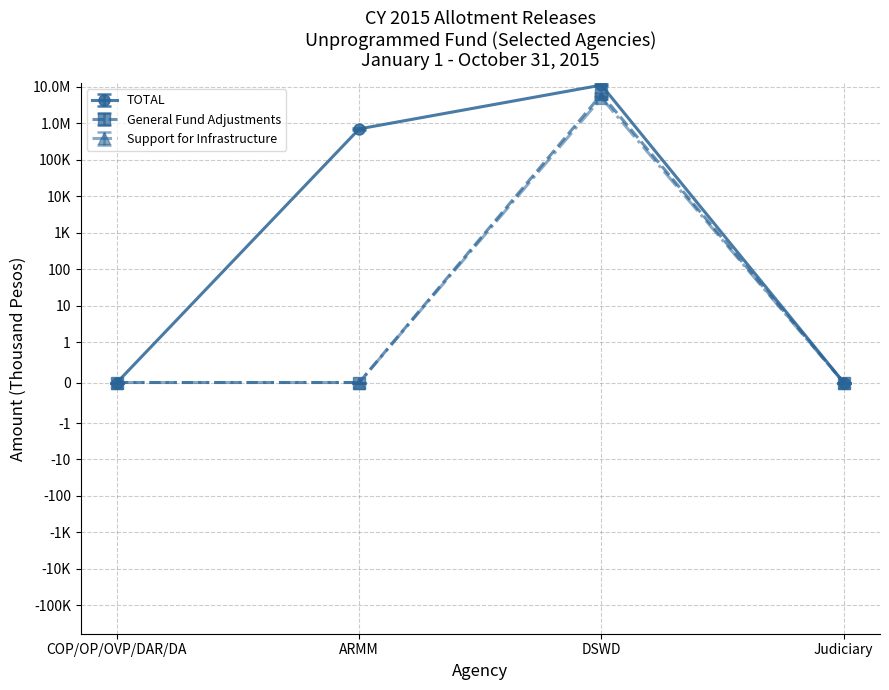

At how many categories does at least one series exceed 5942318?

1